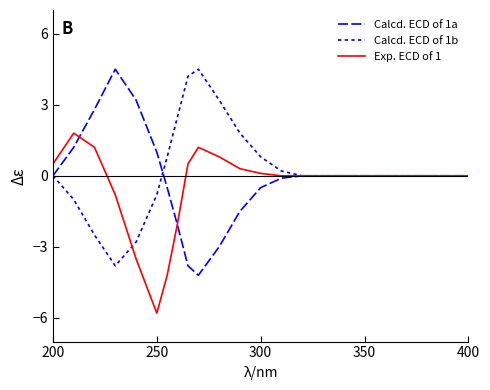

What is the sum of all Calcd. ECD of 1b values?

7.1